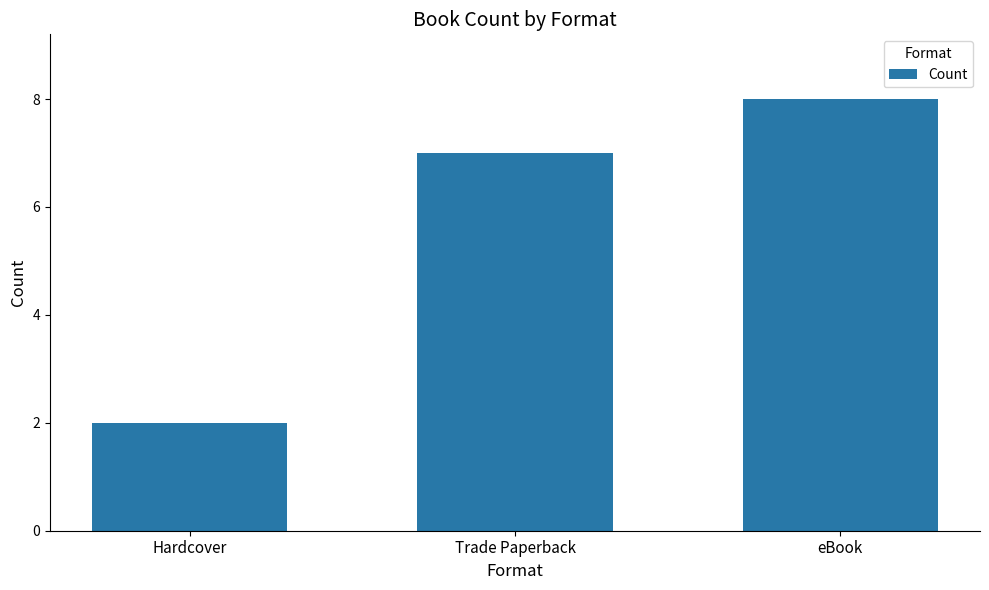

What is the average value?

6